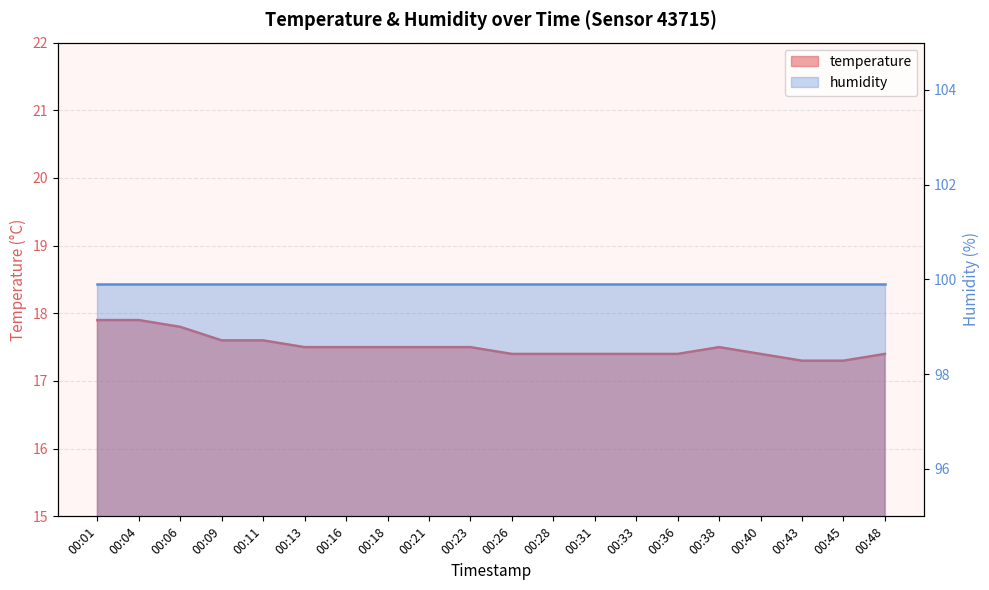

True or false: there are more than 1 points higher than both neighbors.

False